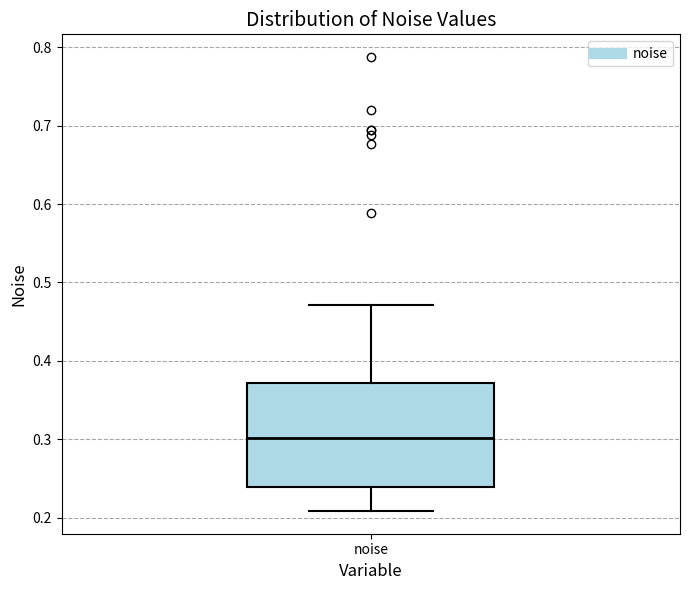

Where does the upper whisker of the box for noise end on the y-axis? The values are not printed on the chart, so give them approximately, as read against the axis.

0.47